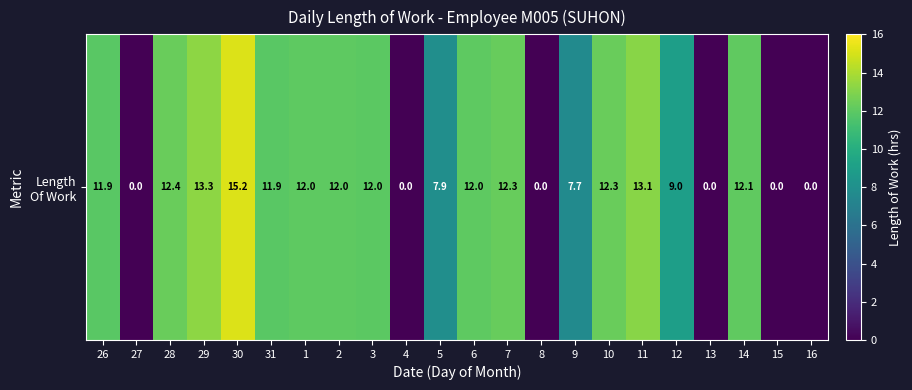

What is the average value?

8.5